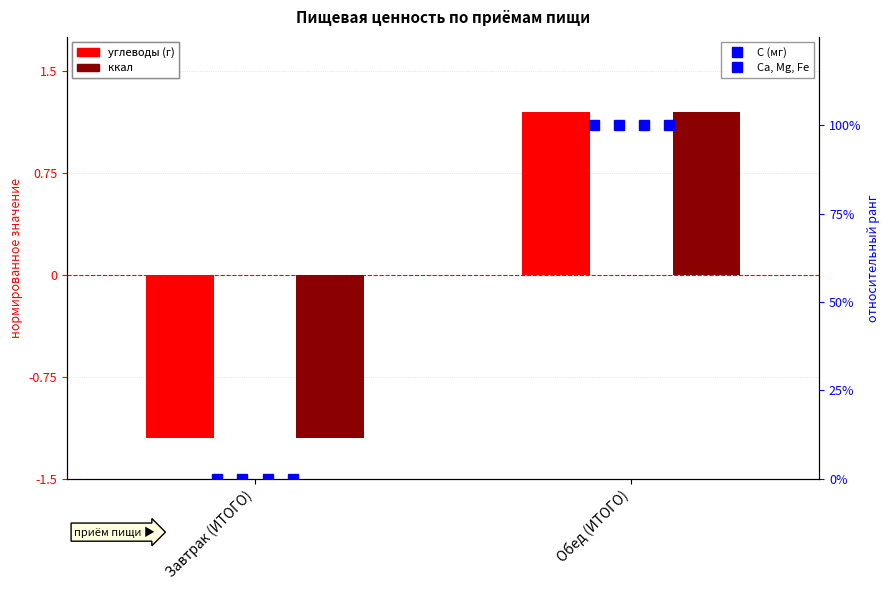

Which series has the widest spread of values?

С (мг)